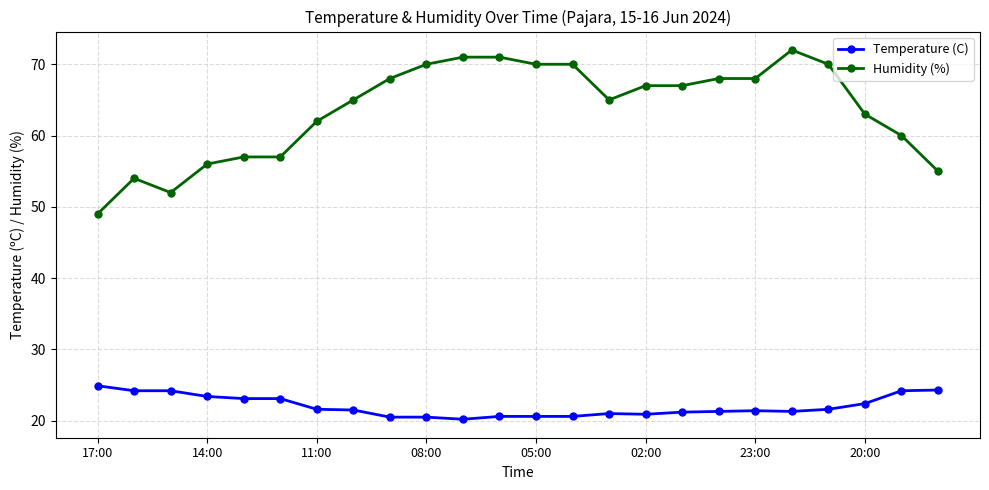

At how many categories does at least one series exceed 58?

17